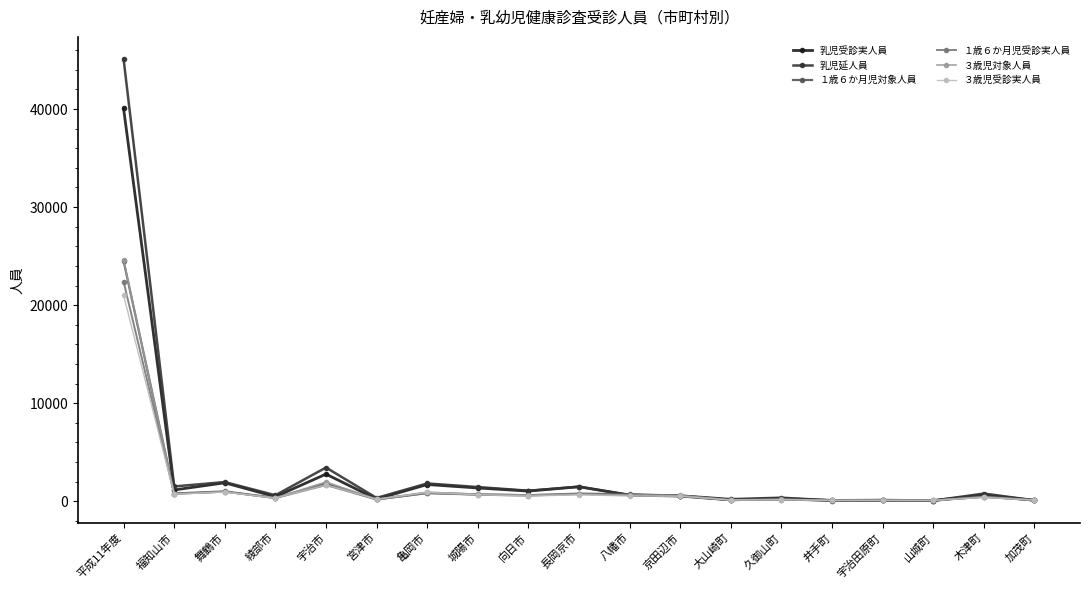

True or false: 乳児受診実人員 has more than 1 points higher than both neighbors.

True